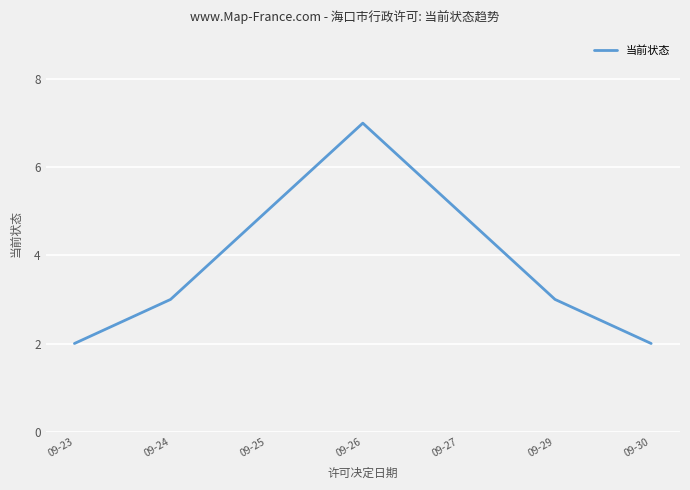

Does the chart display data point markers on the line(s)?

No